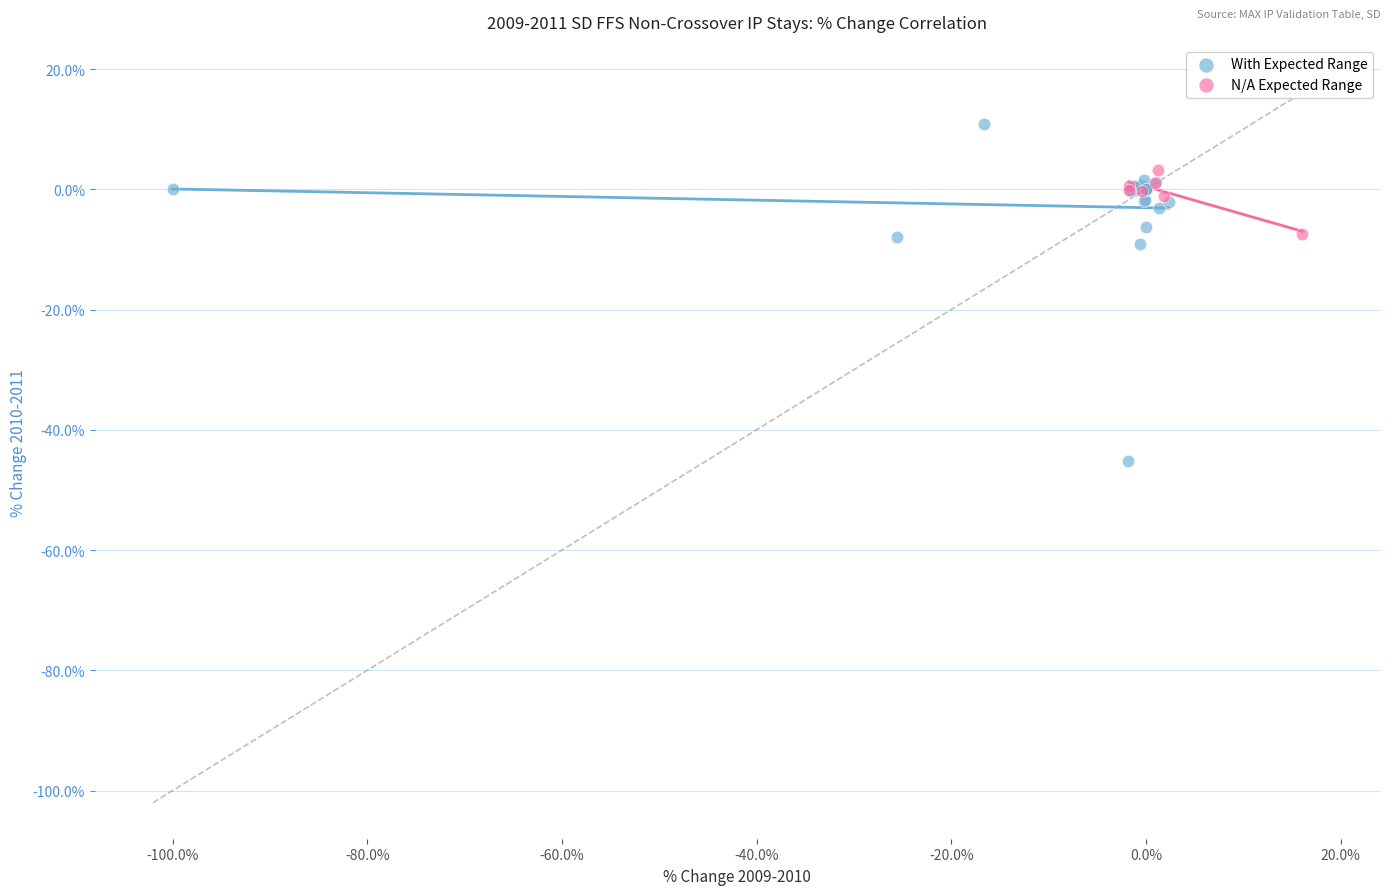

What are all the series names shown in the legend?

With Expected Range, N/A Expected Range